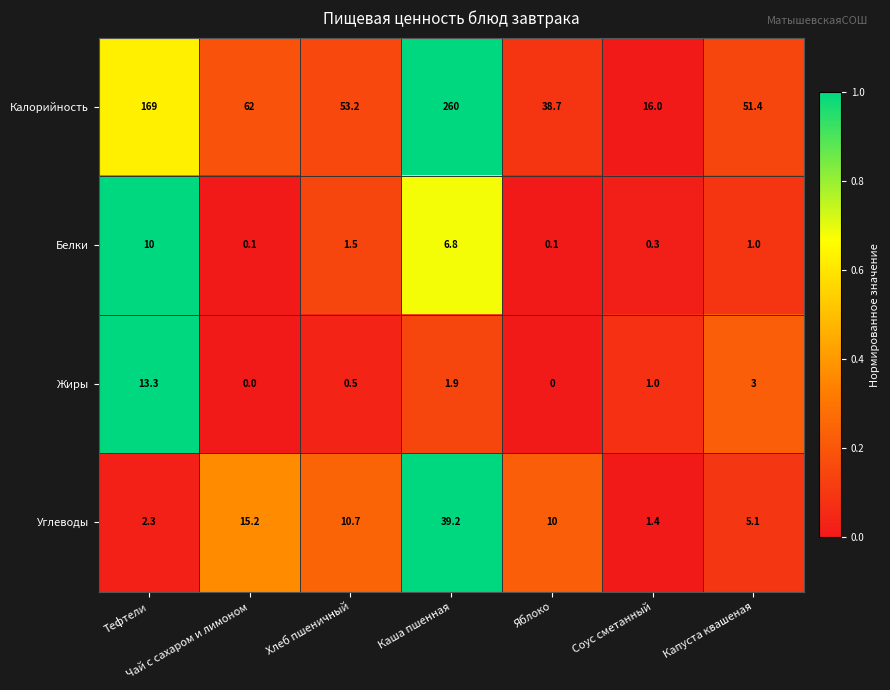

Rank the series by their maximum value, from highest to lowest.

Калорийность, Углеводы, Жиры, Белки